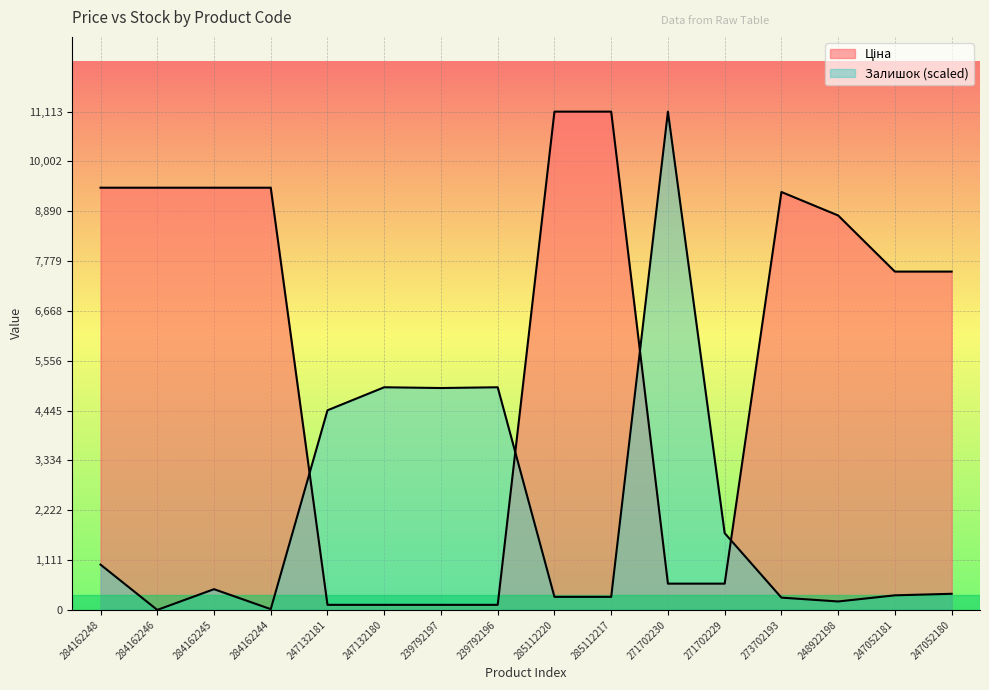

Reading right to left, what are all the values shown in this chart?

Ціна: 247052180=7545.9	247052181=7545.9	248922198=8797.6	273702193=9321.4	271702229=586.0	271702230=586.0	285112217=11113.6	285112220=11113.6	239792196=113.3	239792197=113.3	247132180=113.3	247132181=113.3	284162244=9416.9	284162245=9416.9	284162246=9416.9	284162248=9416.9
Залишок: 247052180=359.6	247052181=325.4	248922198=188.4	273702193=274.0	271702229=1712.4	271702230=11113.6	285112217=291.1	285112220=291.1	239792196=4966.0	239792197=4948.9	247132180=4966.0	247132181=4452.3	284162244=17.1	284162245=462.4	284162246=0.0	284162248=1010.3